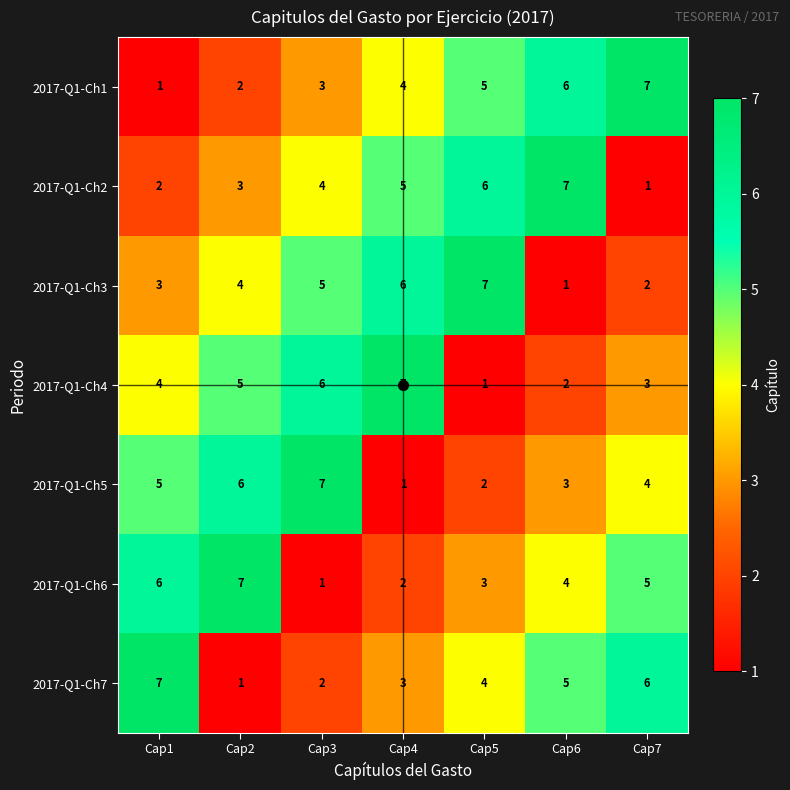

Is the value of 2017-Q1-Ch2 at Cap4 greater than the value of 2017-Q1-Ch4 at Cap7?

Yes